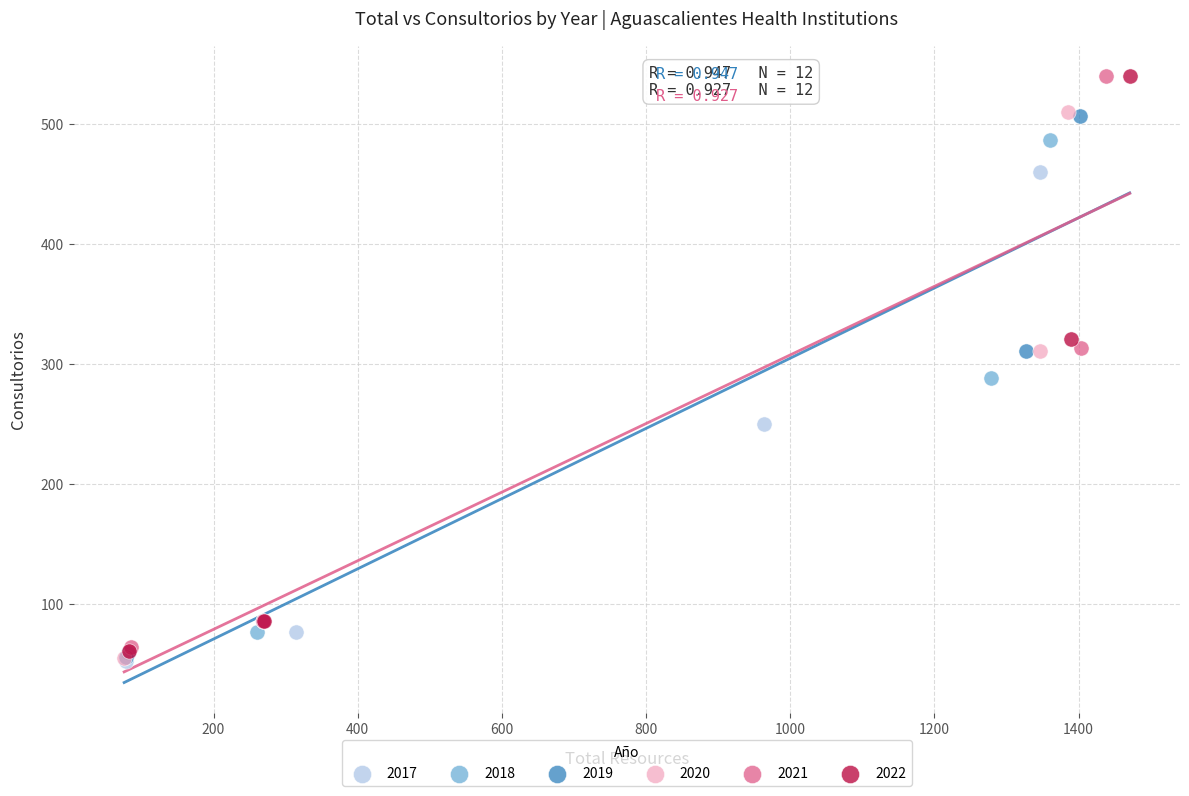

Which series has the largest Y range (max minus min)?

2022